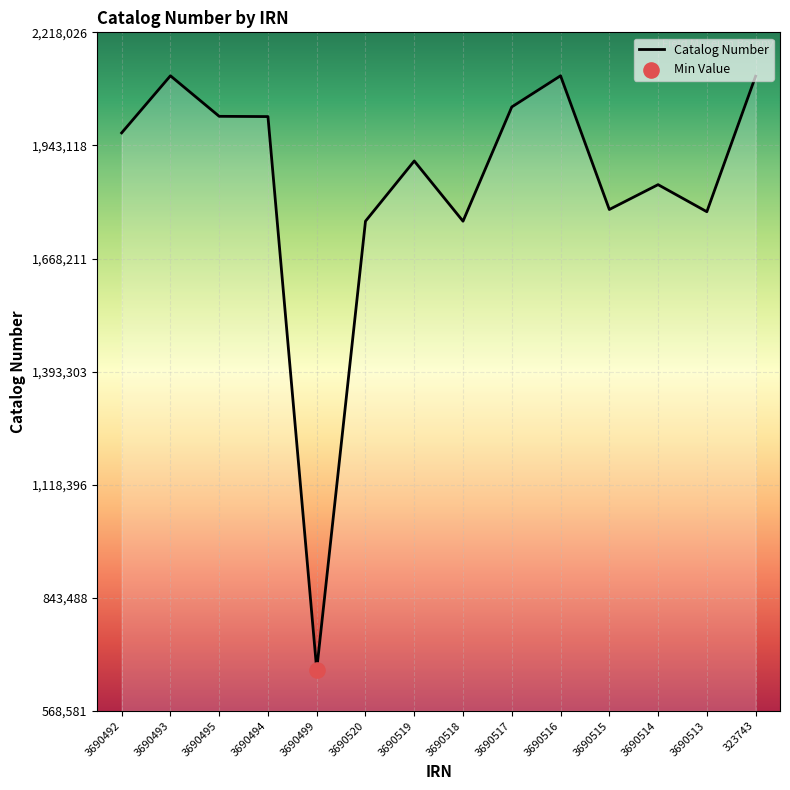

Which has a higher value, 3690515 or 3690494?

3690494